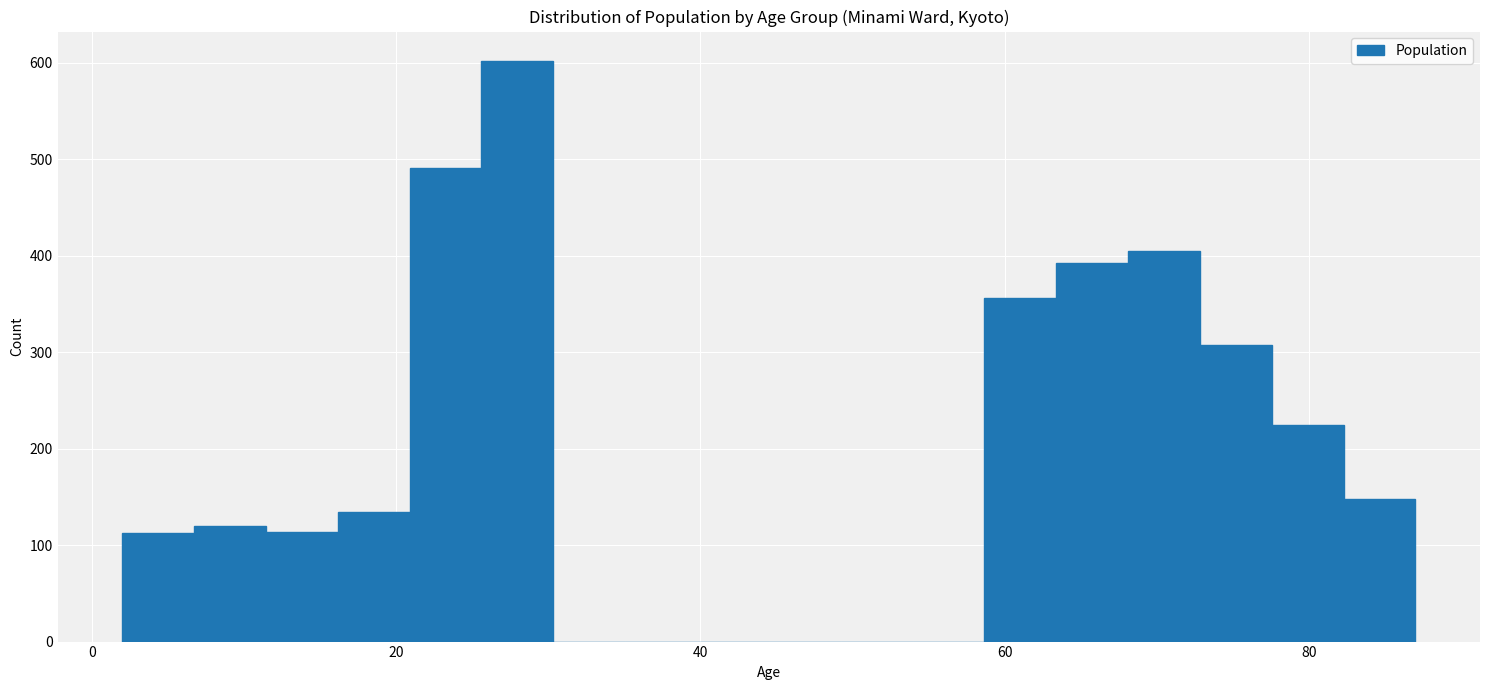

Read against the x-axis, roughly where is the centre of the tallest bar?

28